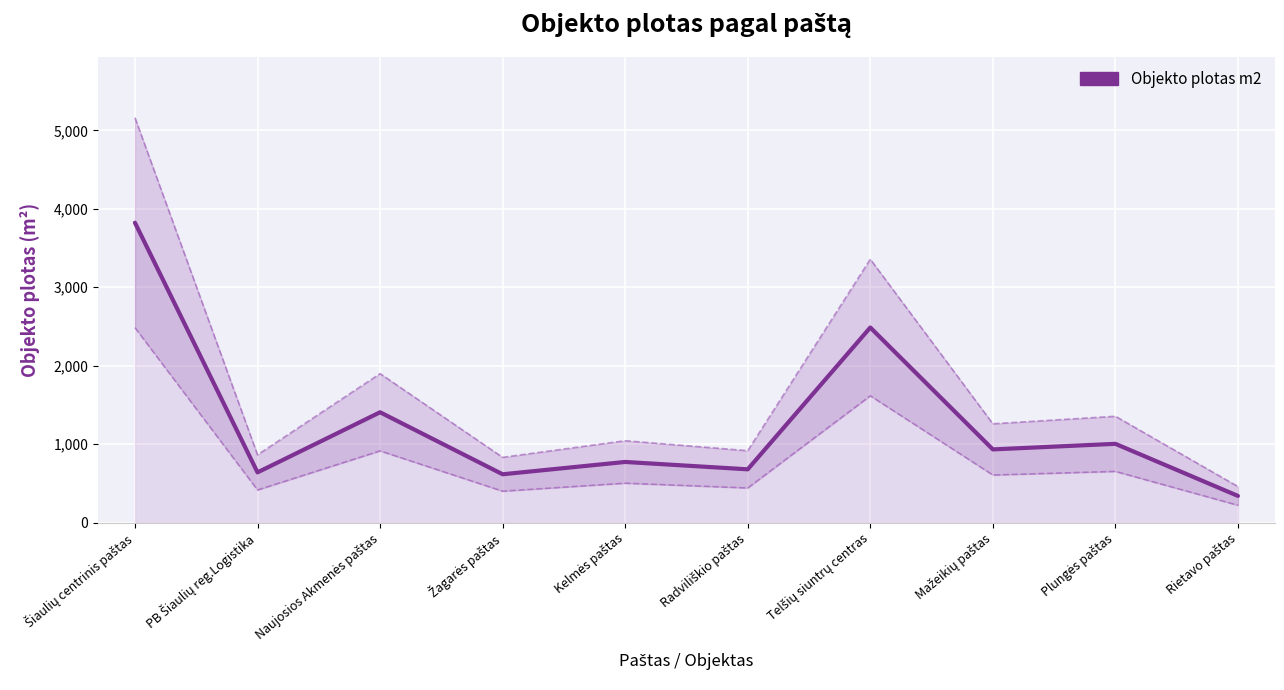

How many points are lower than both their immediate neighbors (excluding endpoints)?

4